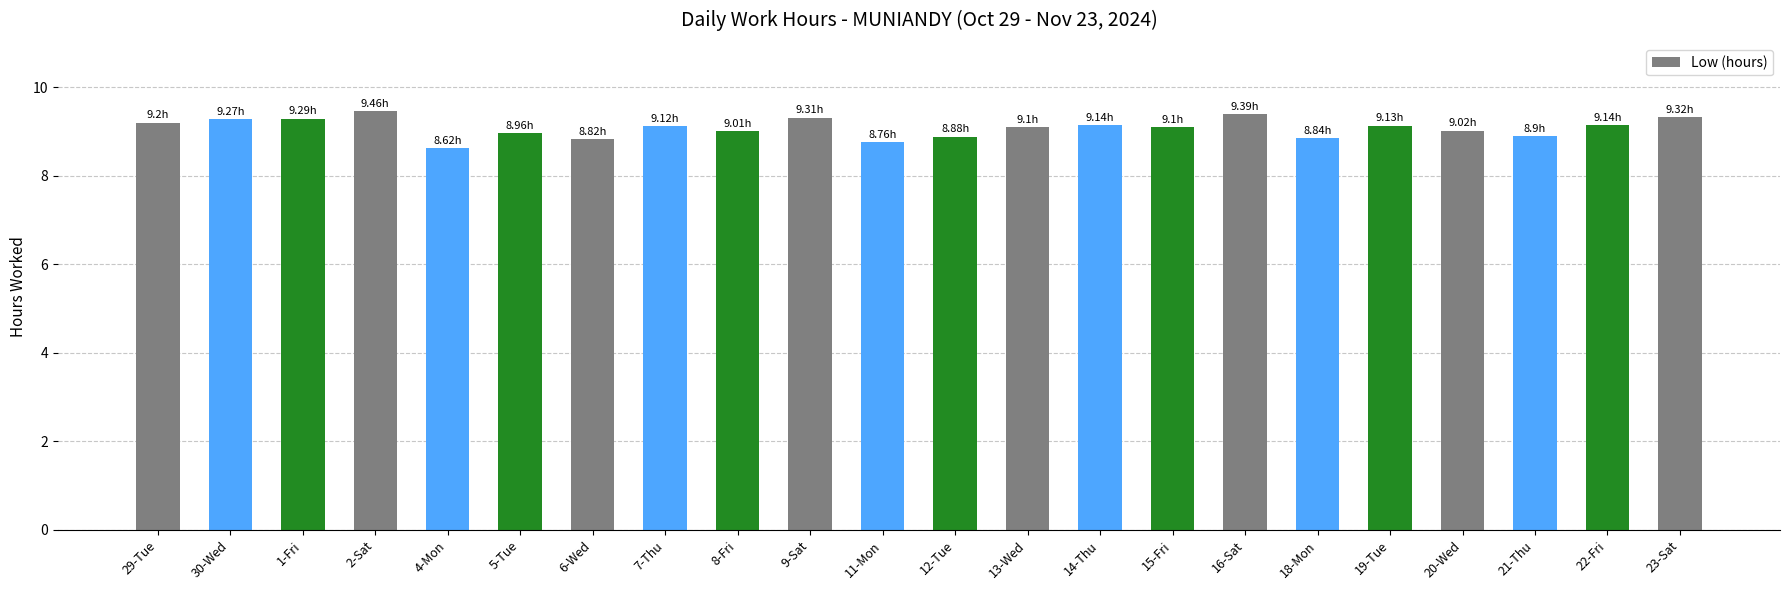

Approximately how many times larger is the value at 14-Thu compared to 1-Fri?

1.0